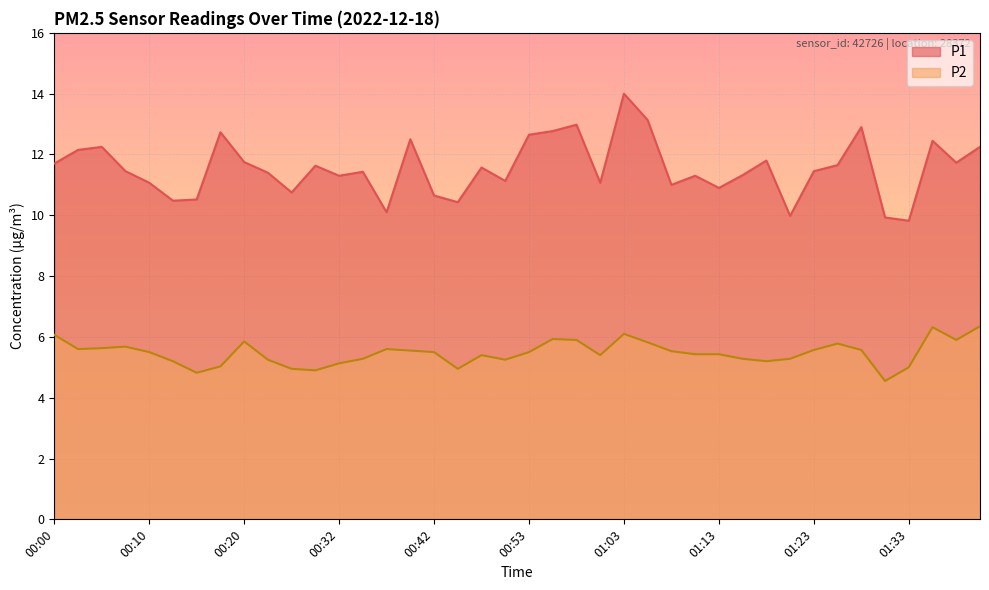

True or false: P2 and P1 intersect in this chart.

False